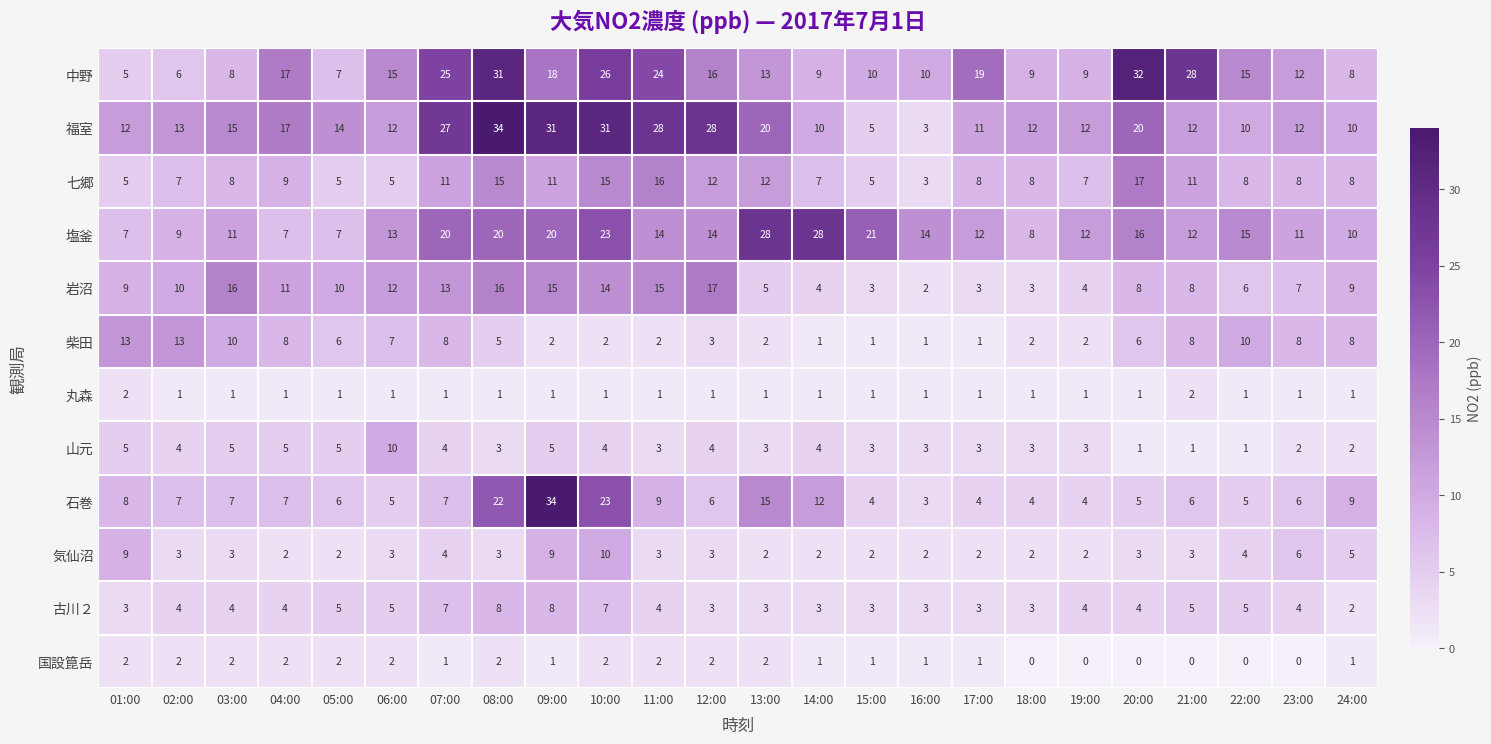

What is the total value across all series at 03:00?

90